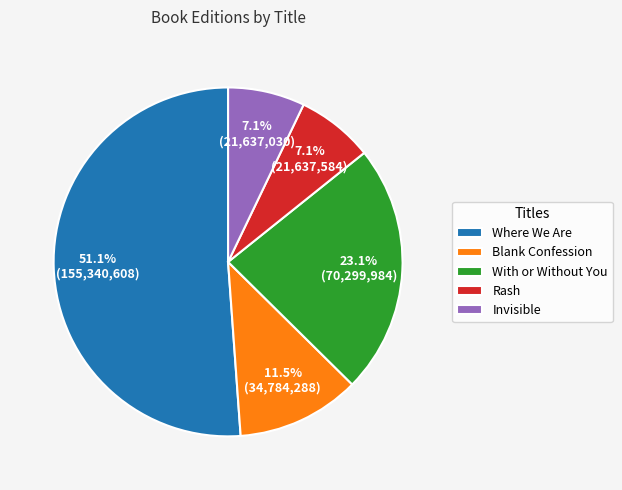

Which category has the biggest portion of the pie?

Where We Are